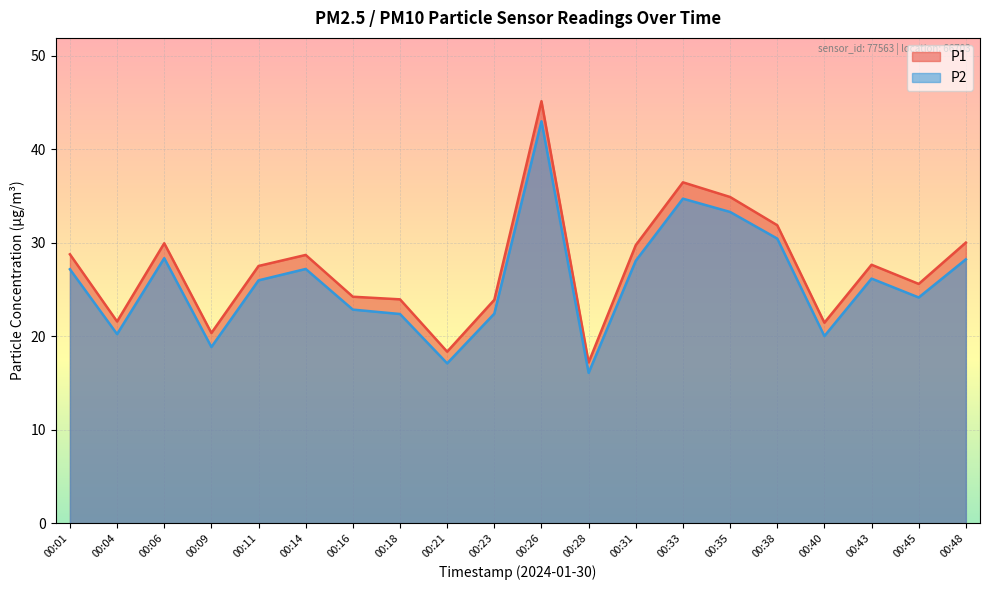

Which series has the largest range (max minus min)?

P1